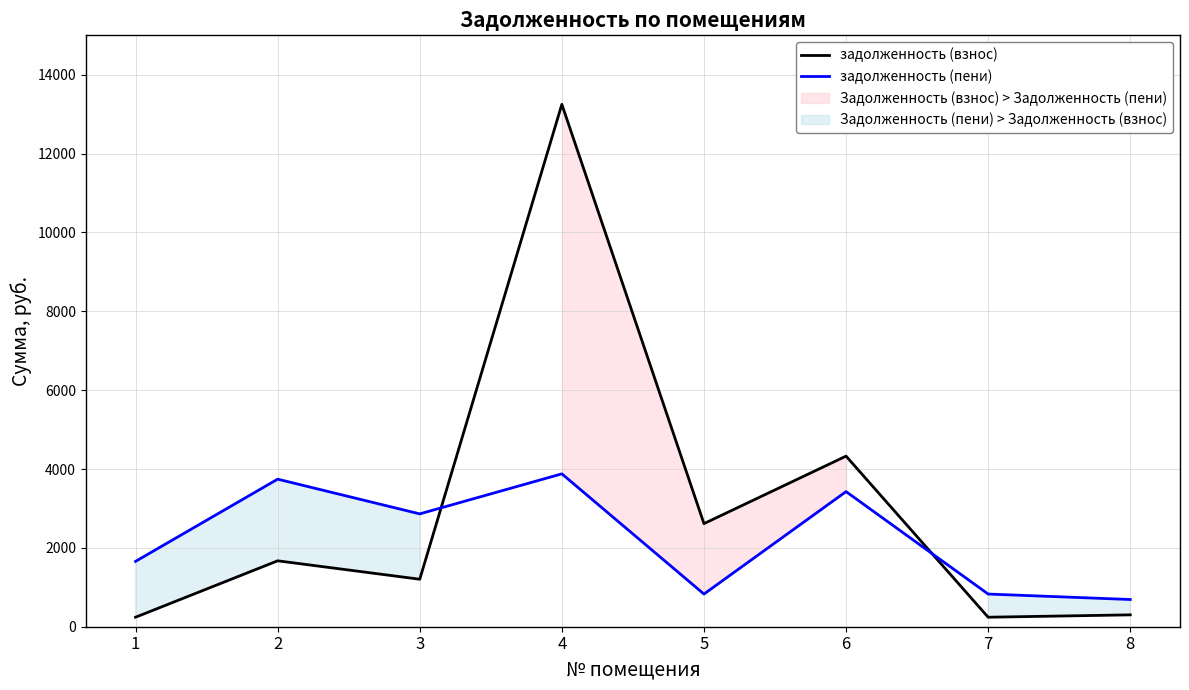

At how many categories does at least one series exceed 4856?

1